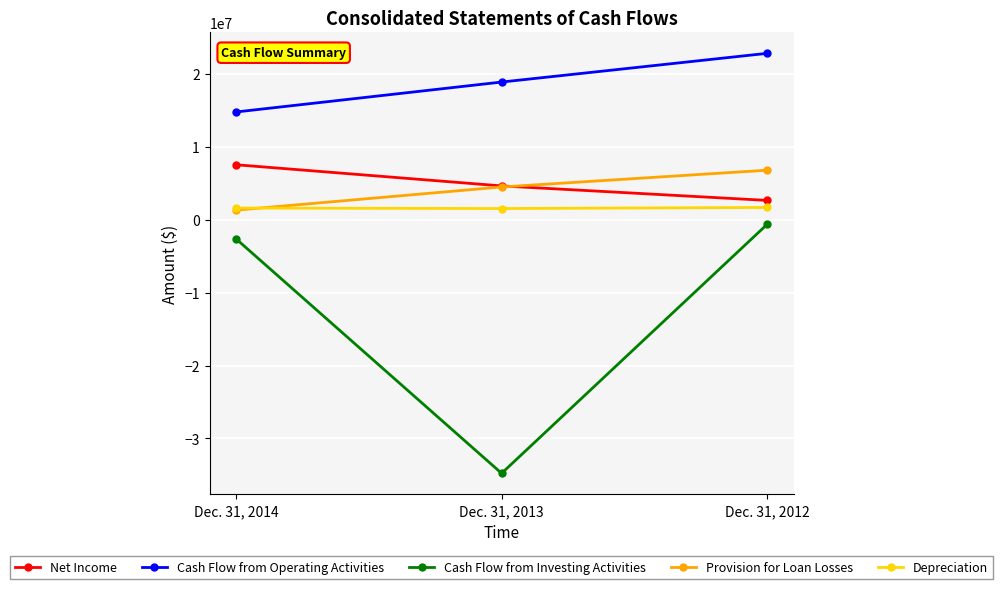

Where is Cash Flow from Operating Activities nearest to the value 18786603?

Dec. 31, 2013